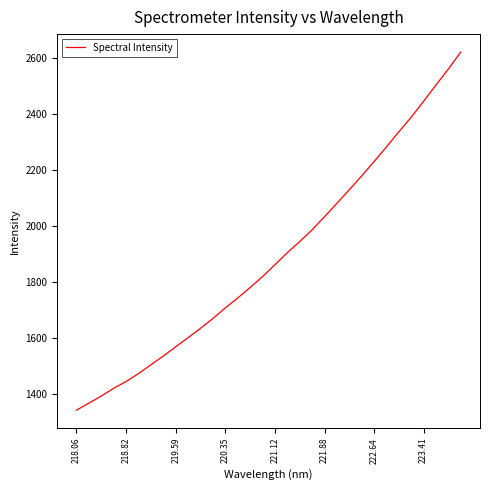

What is the minimum value shown in the chart?

1342.9